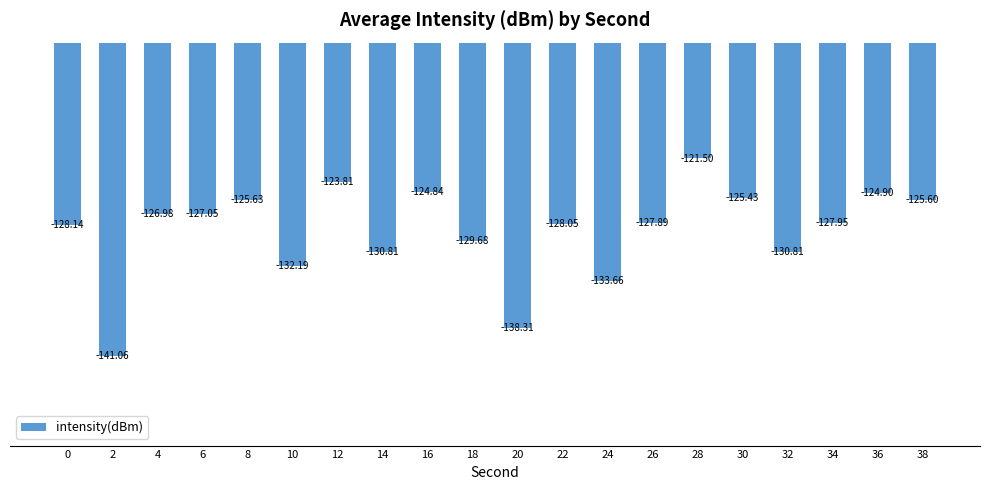

What is the sum of all values?

-2574.3